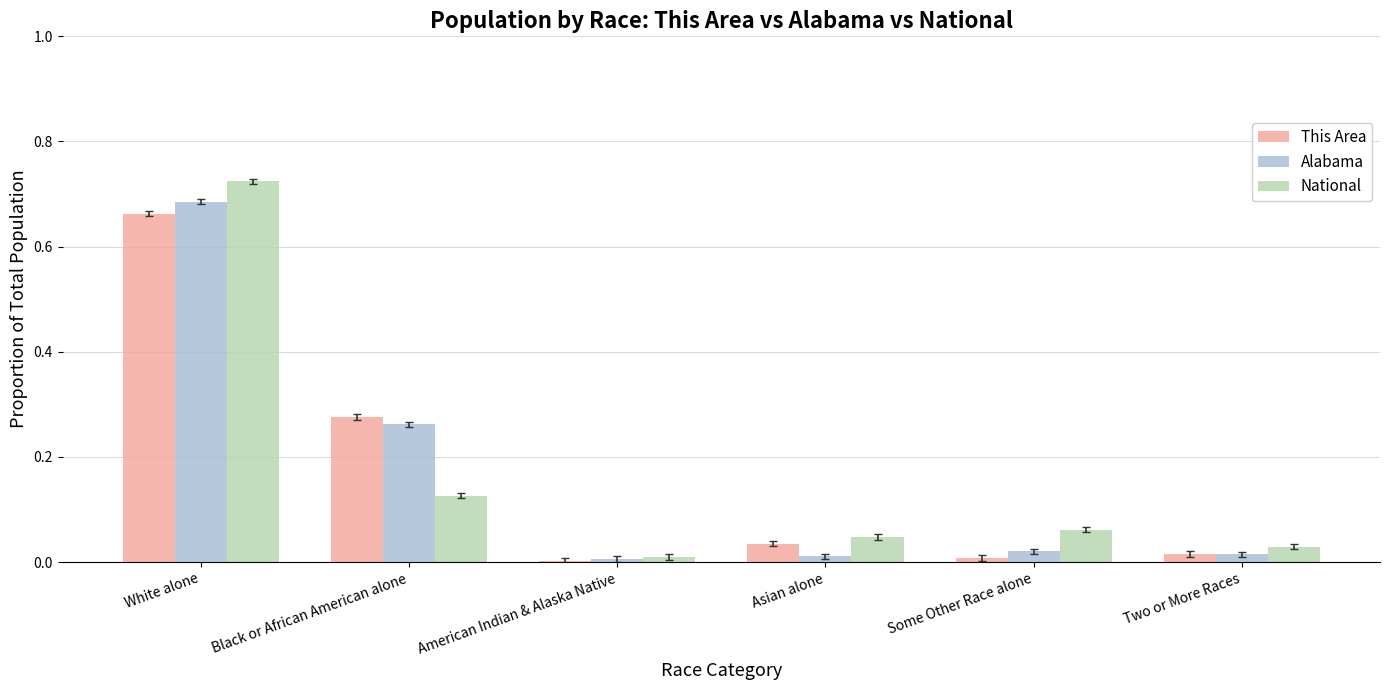

Which series has the largest range (max minus min)?

National